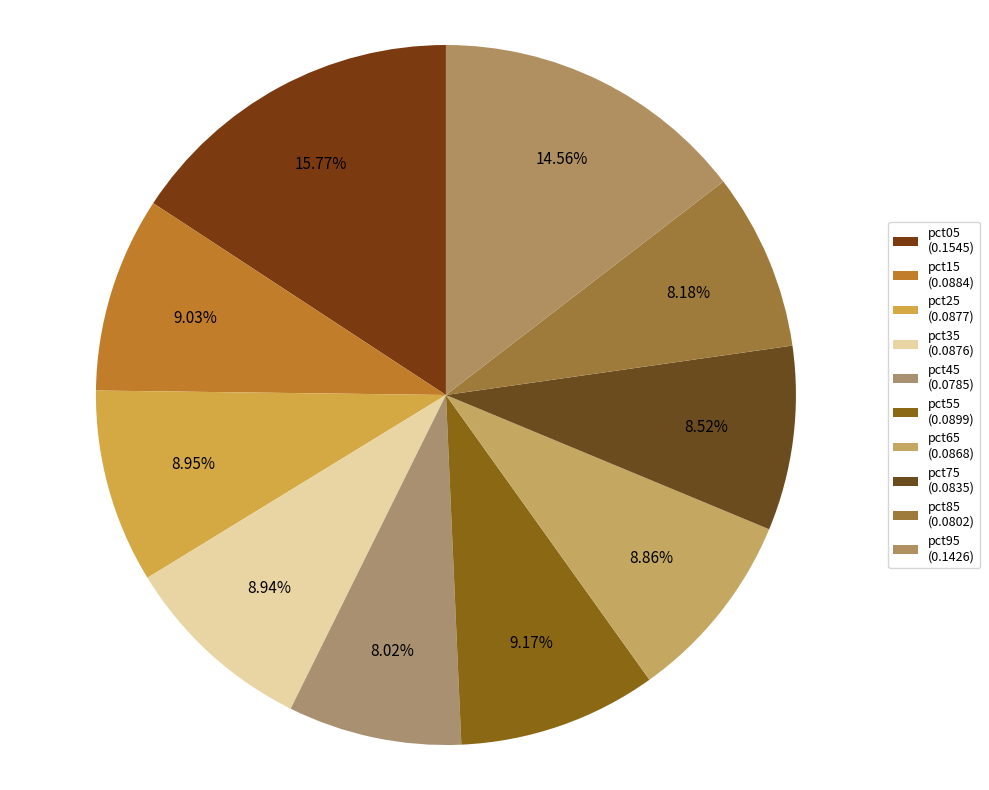

What percentage is NOT represented by pct15?

91.0%